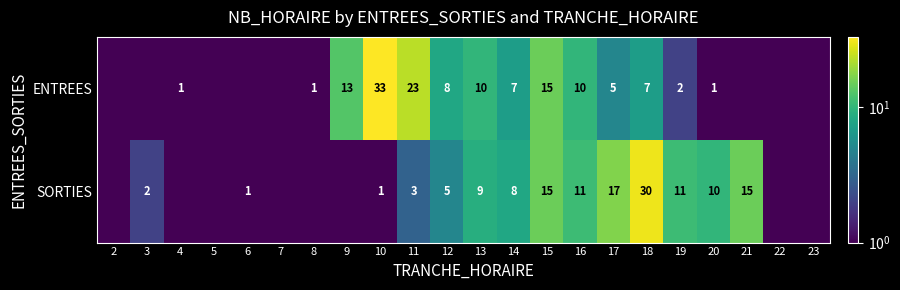

What is the sum of the SORTIES values at 15 and 3?

17.0